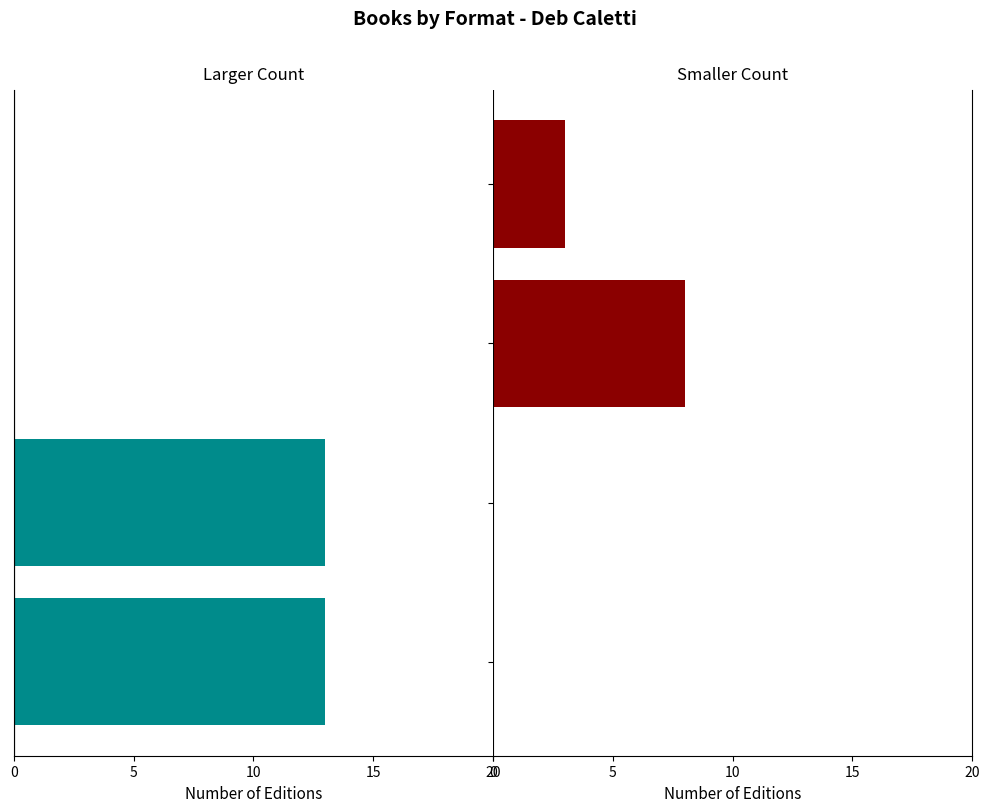

At which category is the sum across all series the highest?

10